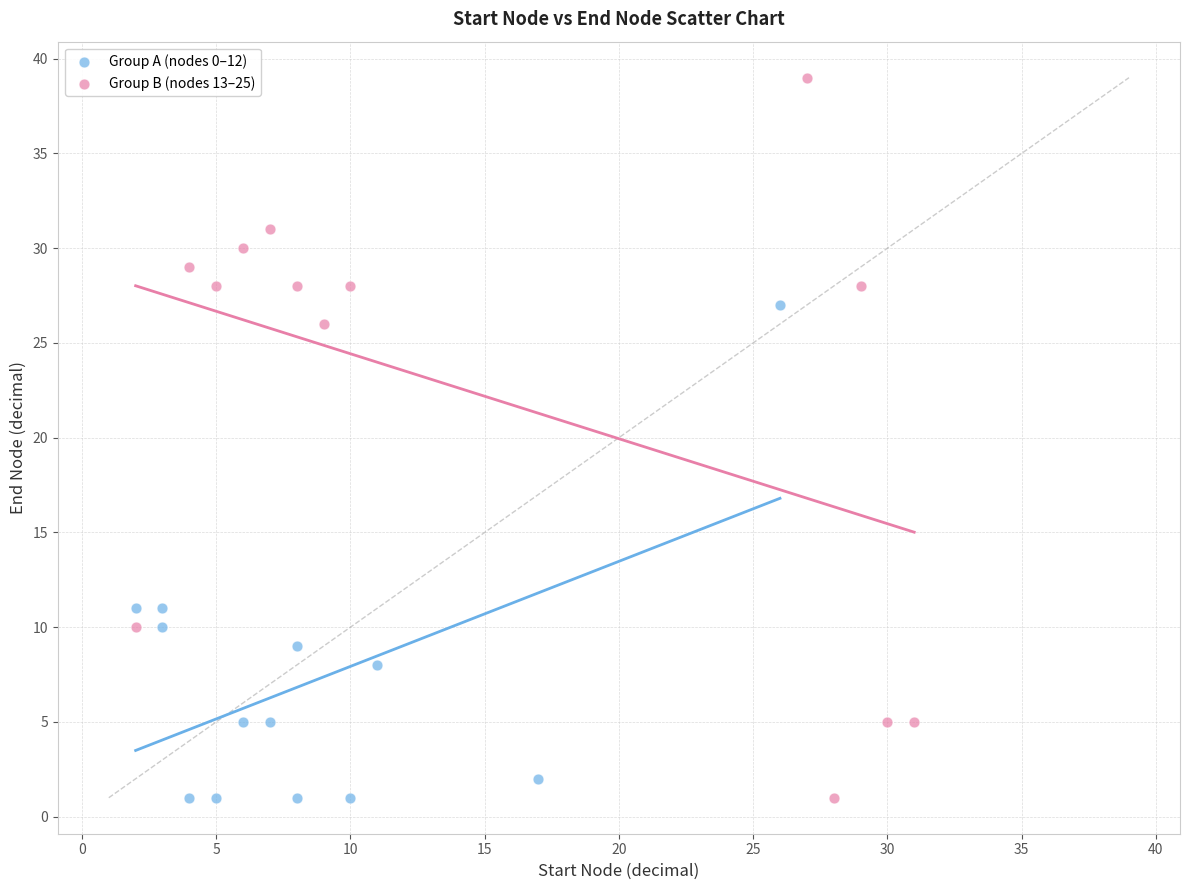

Which series reaches the maximum Y coordinate?

Group B (nodes 13–25)